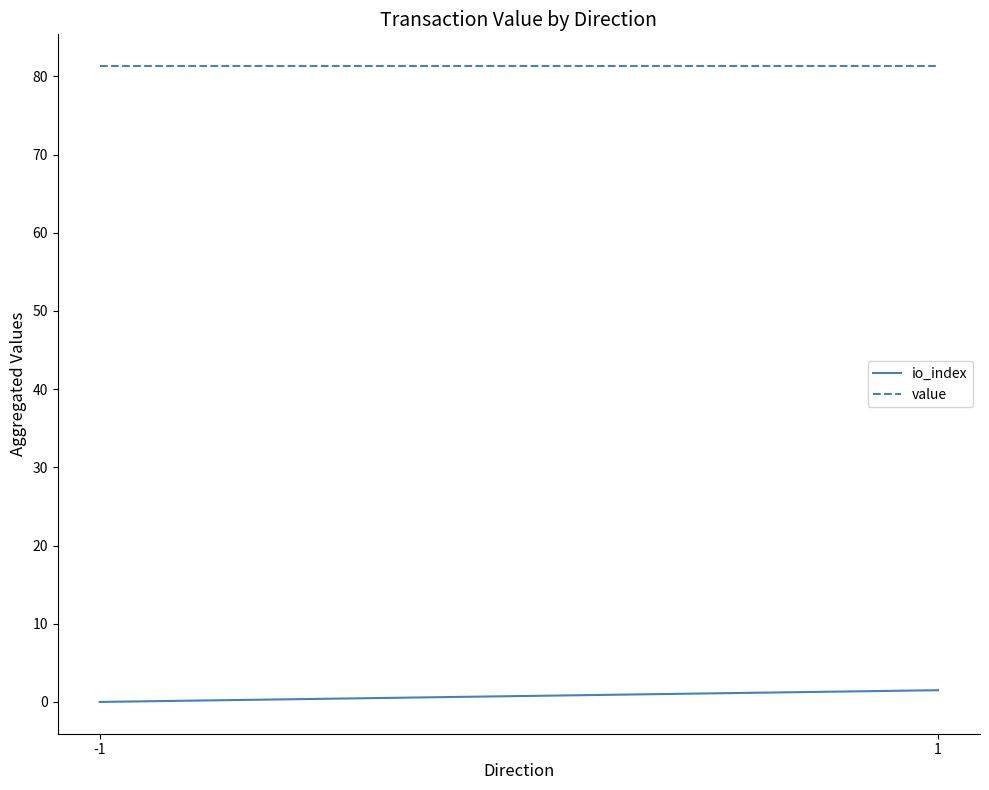

What is the spread (max minus min) of values at 1?

79.8